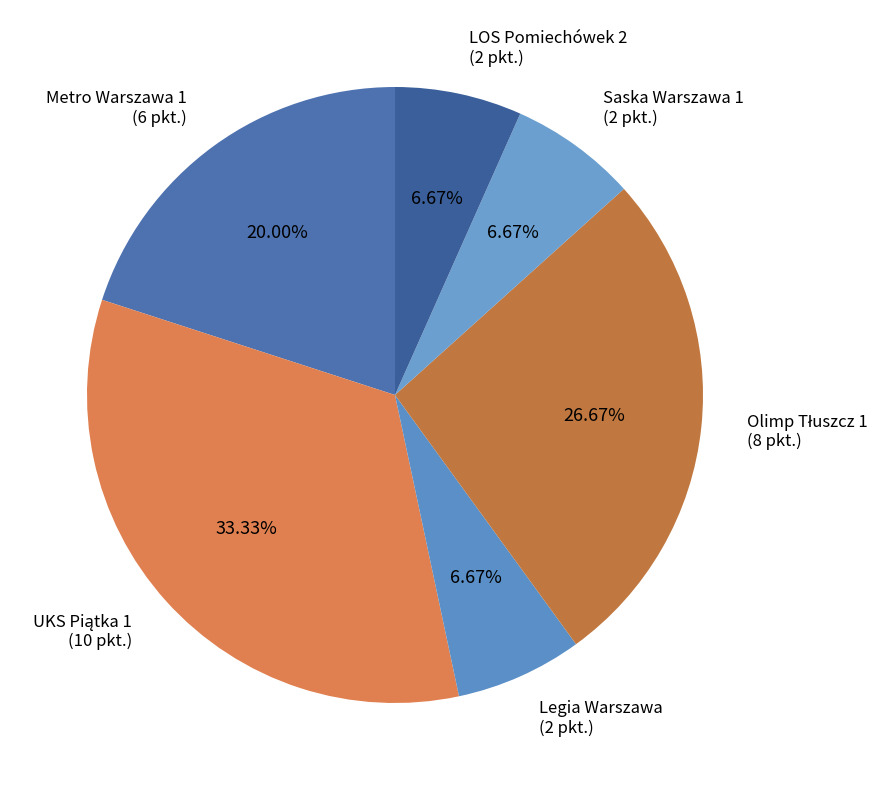

Approximately how many times larger is the value at Metro Warszawa 1 (6 pkt.) compared to Saska Warszawa 1 (2 pkt.)?

3.0